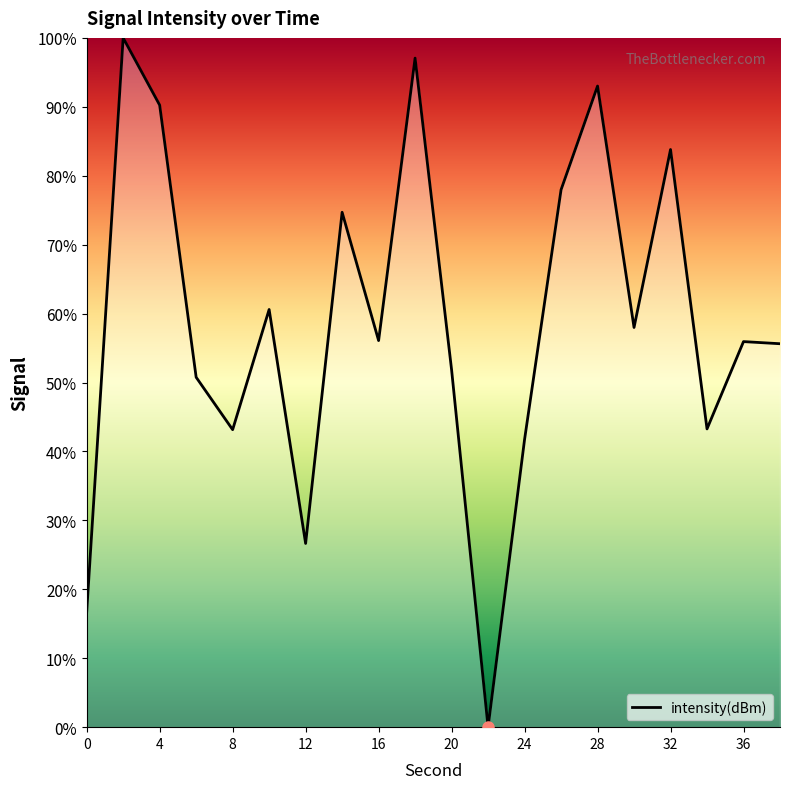

What is the difference between the maximum and minimum values?

100.0